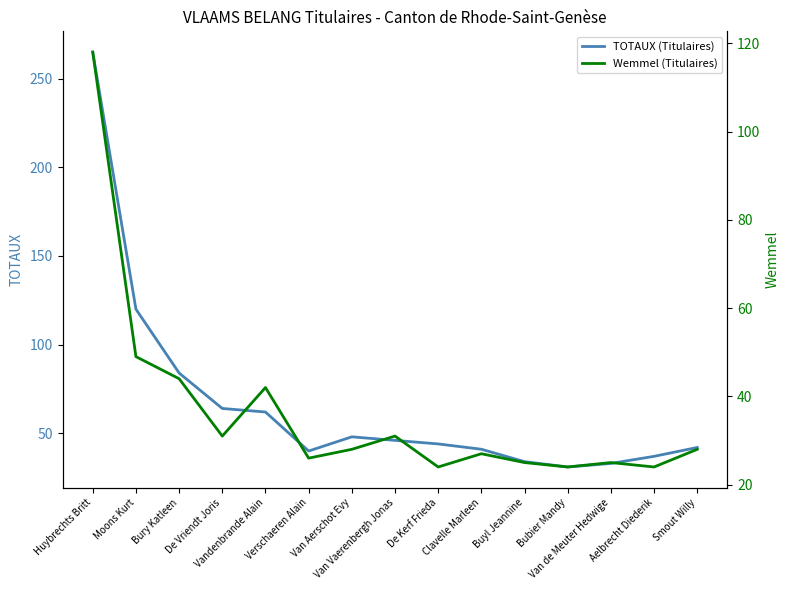

In Wemmel (Titulaires), how many points are lower than both neighbors (excluding endpoints)?

5